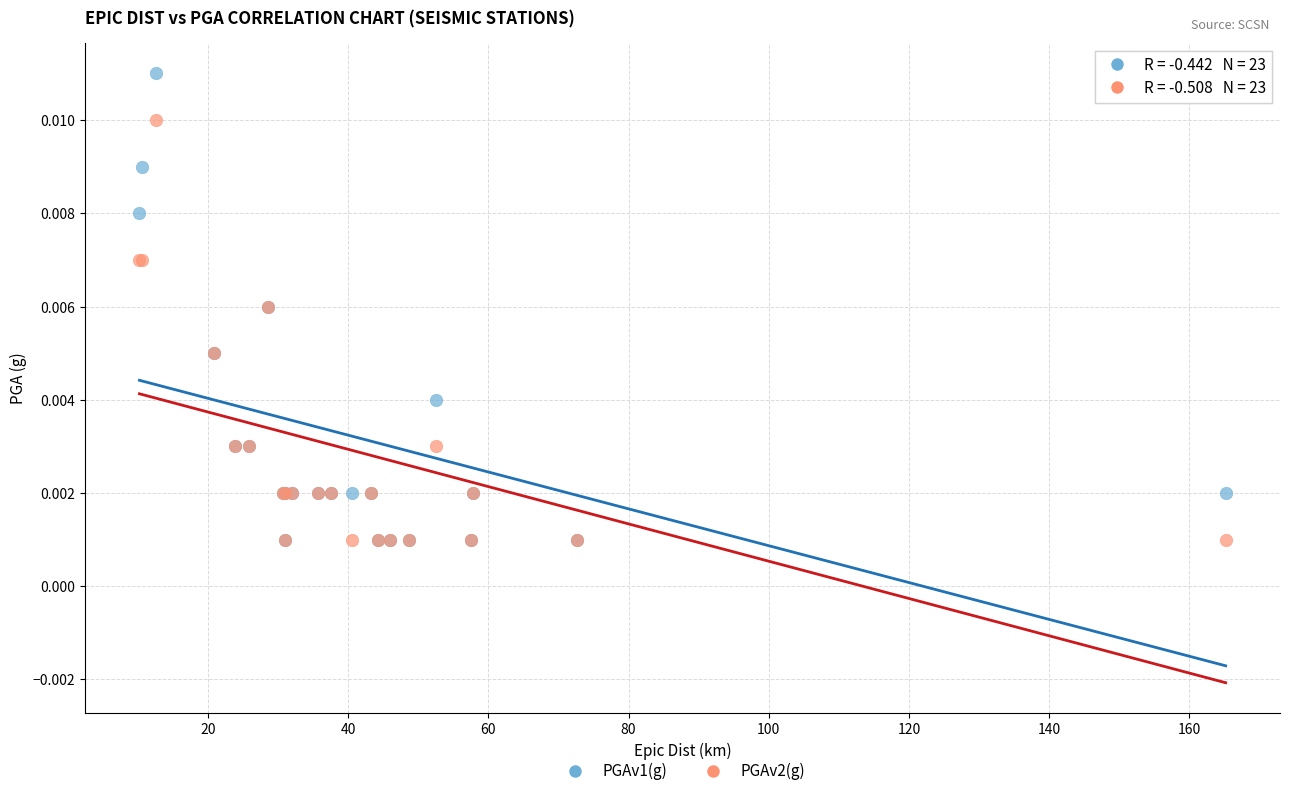

Which series reaches the maximum Y coordinate?

PGAv1(g)